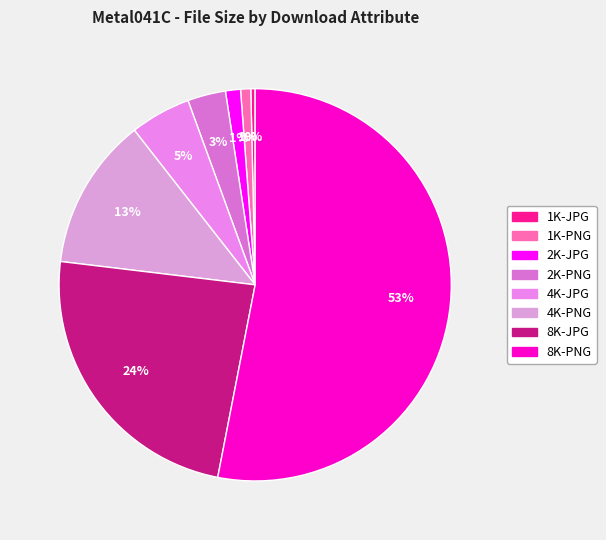

Rank the categories by value from lowest to highest.

1K-JPG, 1K-PNG, 2K-JPG, 2K-PNG, 4K-JPG, 4K-PNG, 8K-JPG, 8K-PNG